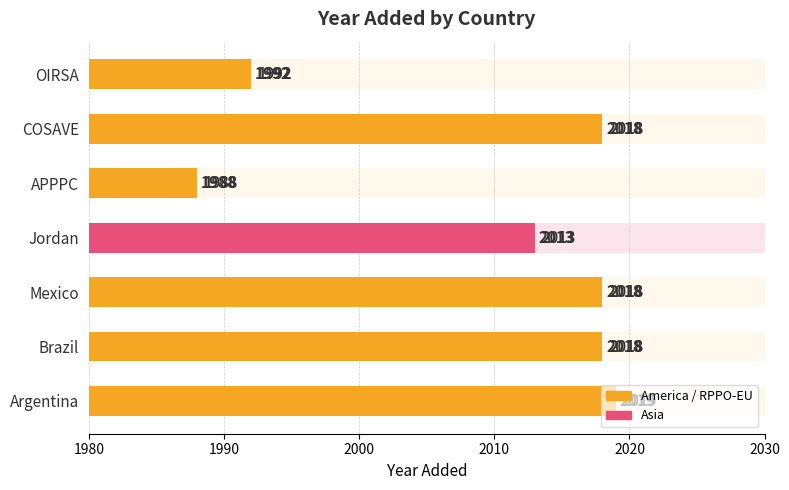

Reading left to right, transcribe all the data shown in this chart.

2019	2018	2018	2013	1988	2018	1992